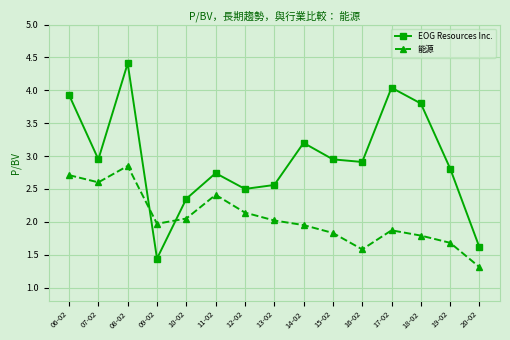

What is the average value of the 能源 series?

2.1